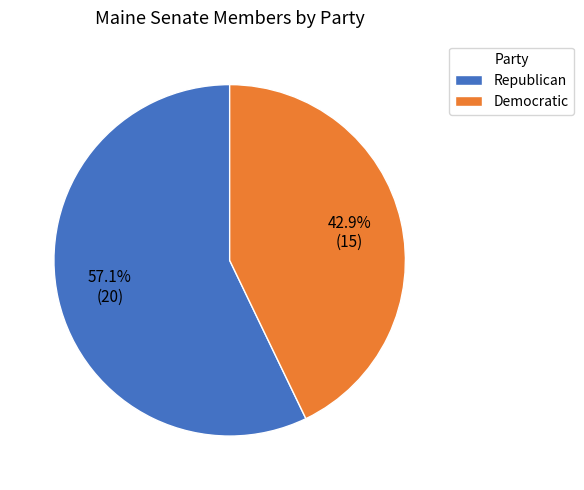

True or false: Democratic accounts for 43% of the total.

True